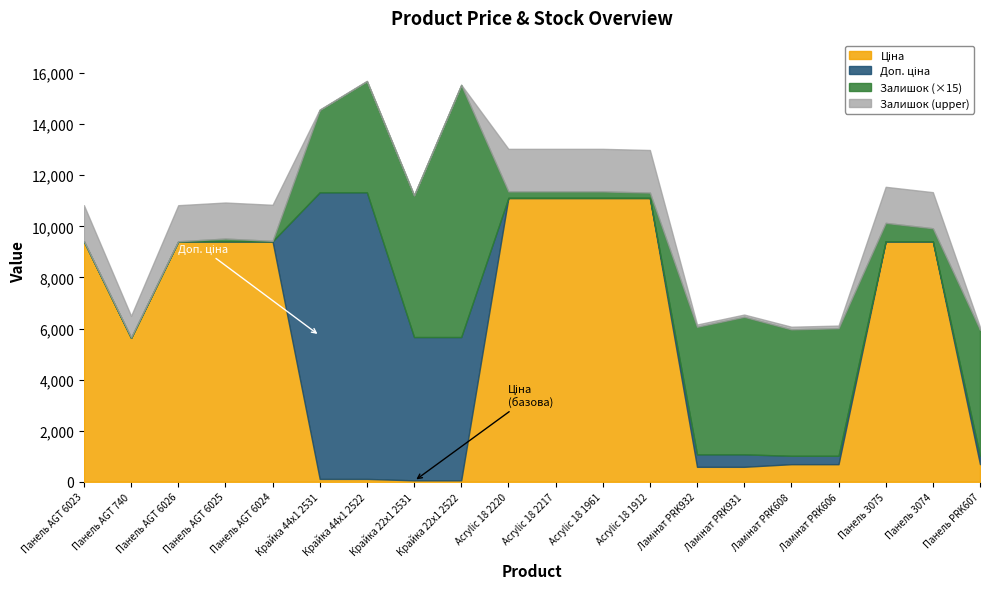

True or false: Доп. ціна has a value of 9416.9 at Залишок.

True